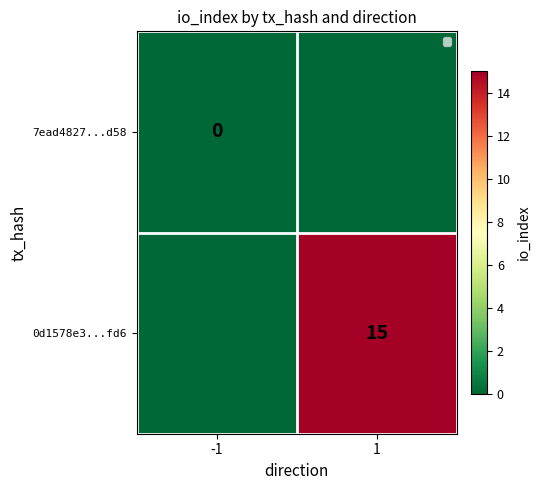

Which category has the highest value across all series?

1